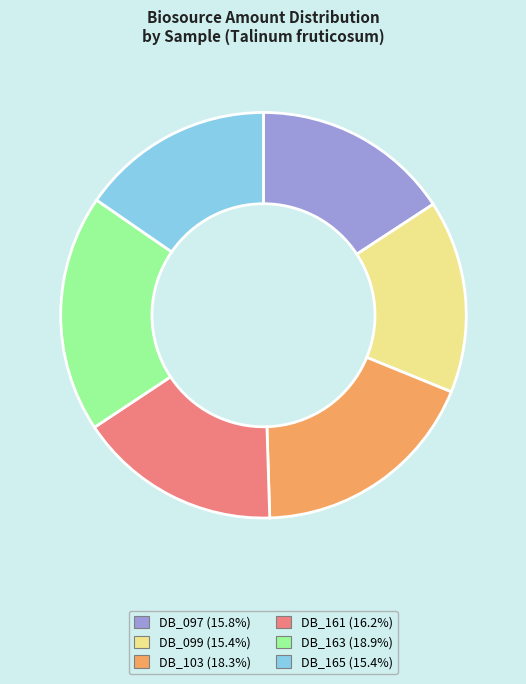

True or false: DB_099 accounts for 7% of the total.

False